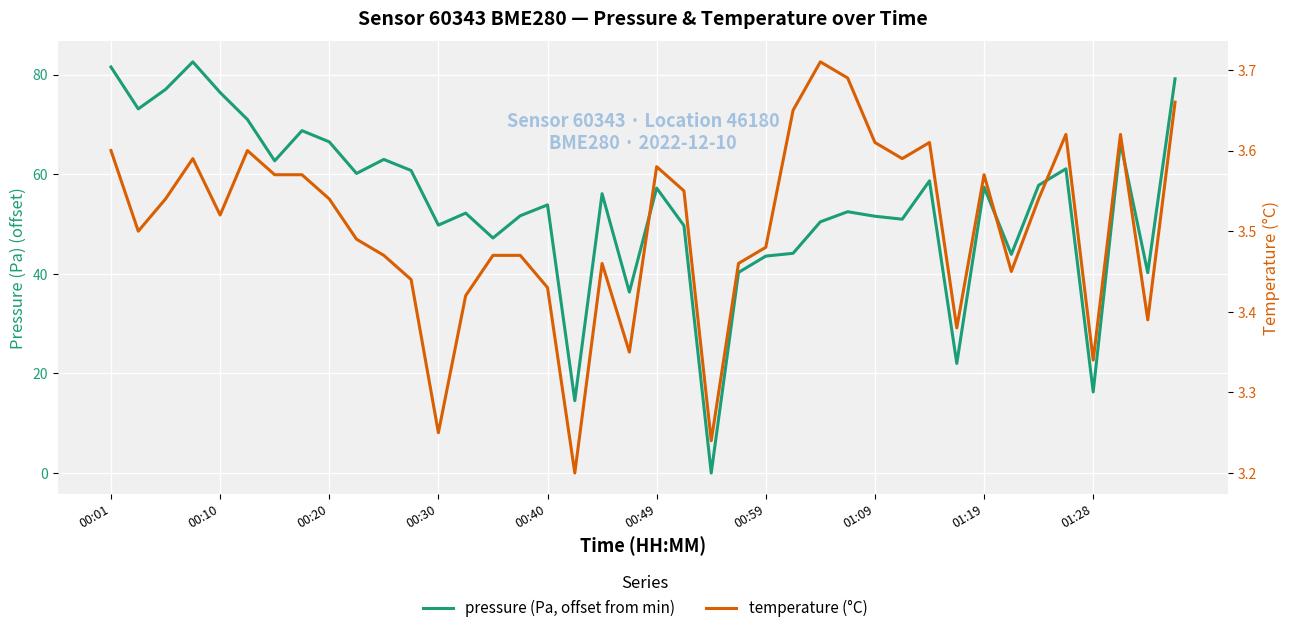

The value of temperature (°C) at 13 is 3.4. True or false?

True